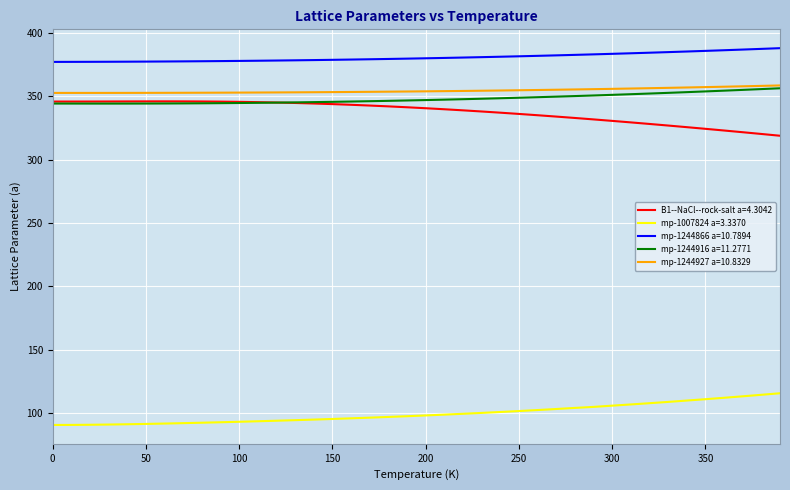

What is the highest value of the mp-1244916 a=11.2771 series?

356.5